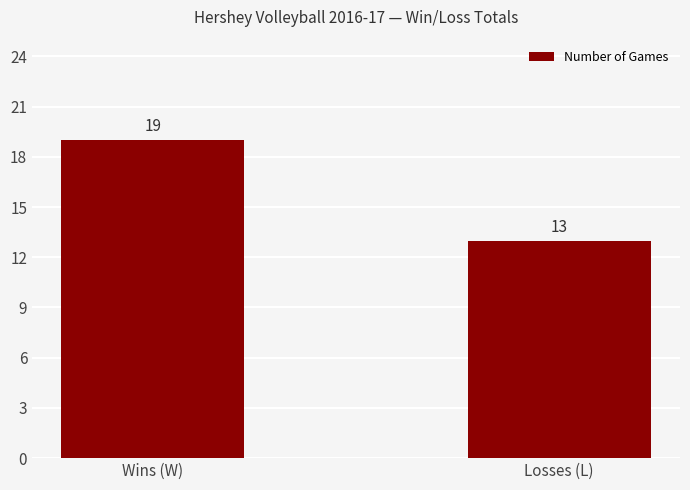

Reading right to left, list all the values displayed in this chart.

Losses (L)=13	Wins (W)=19